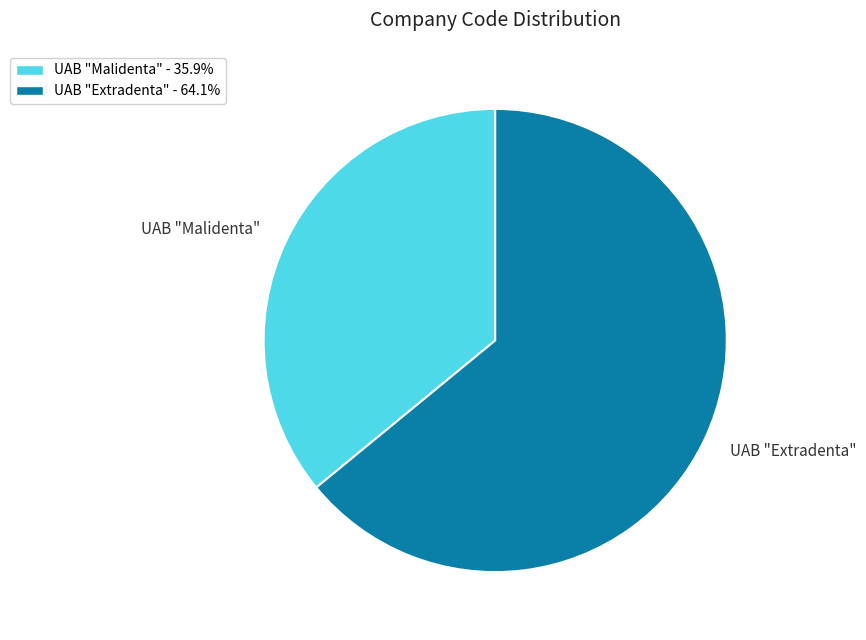

What is the smallest slice in the pie chart?

UAB "Malidenta"